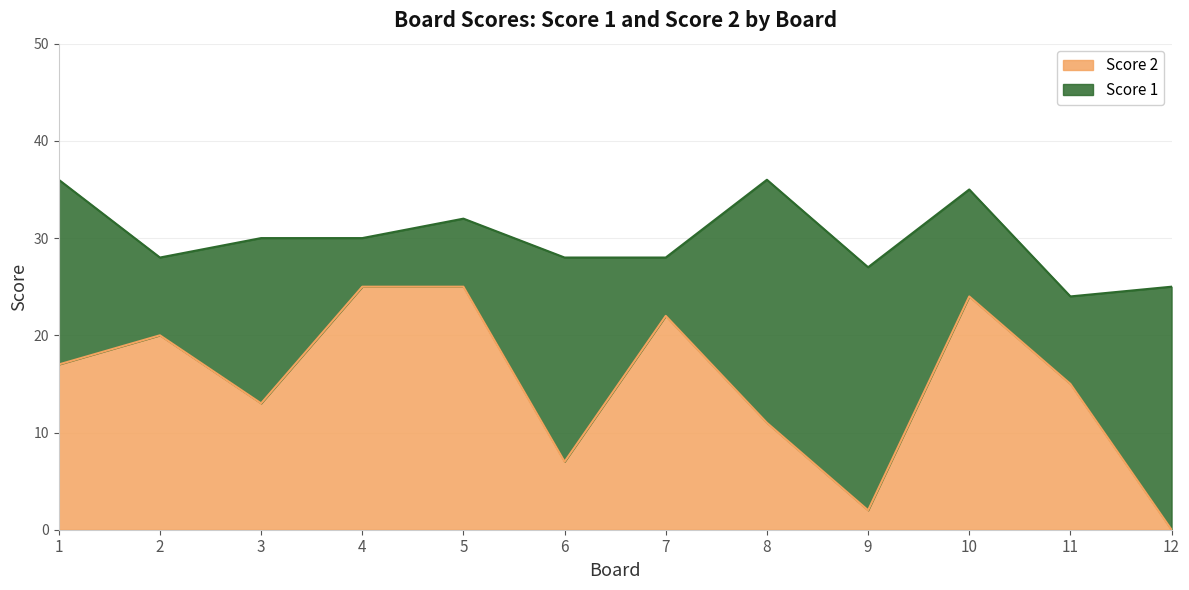

At which label is the value closest to 12?

3